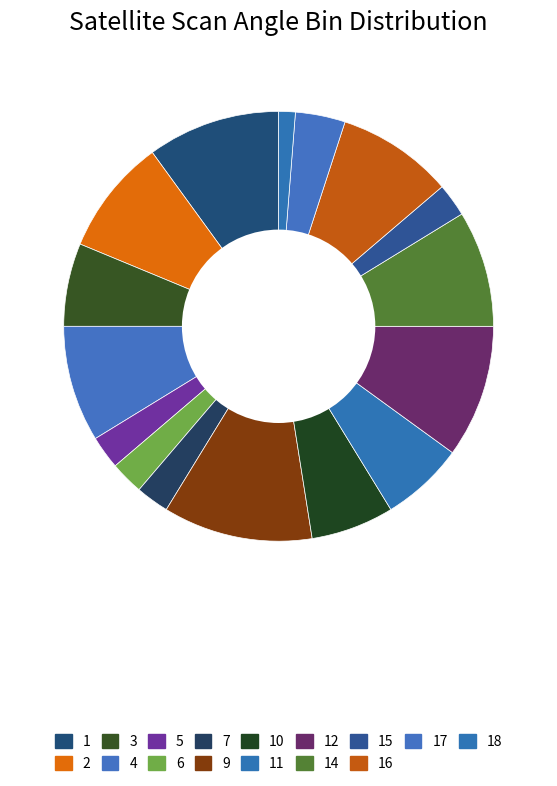

Is there a majority slice in this chart?

No